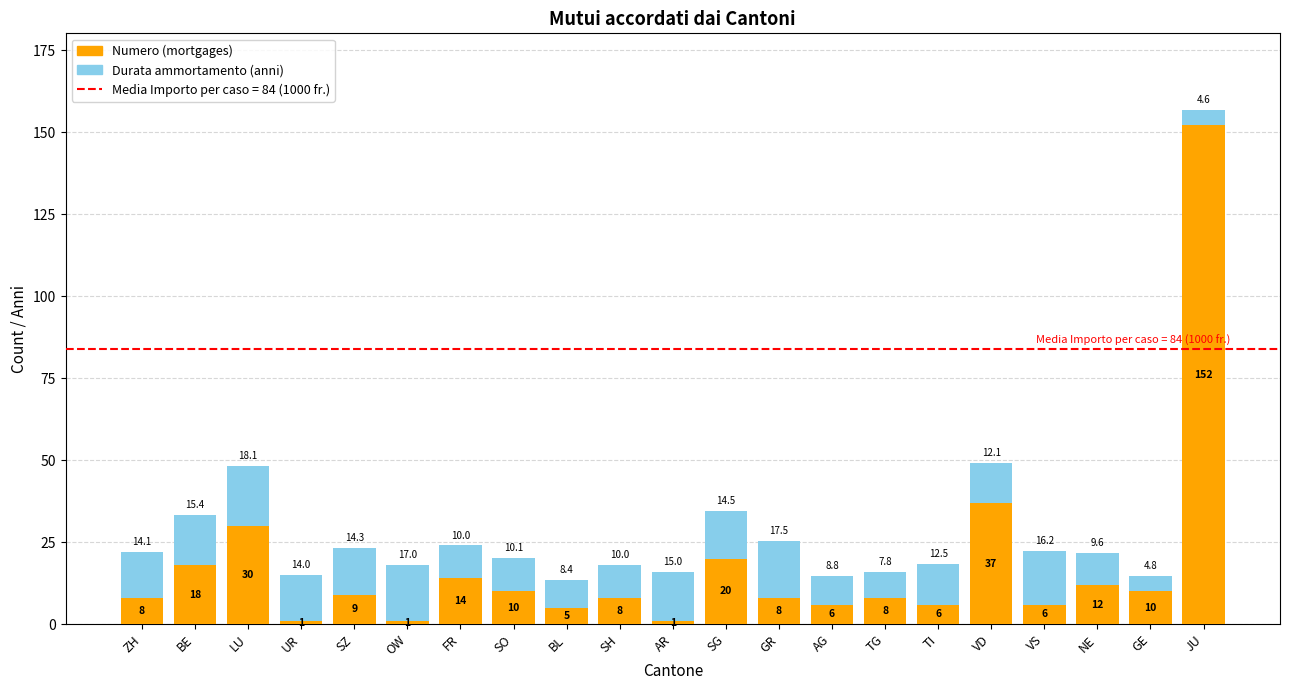

What is the maximum value for Numero (mortgages)?

152.0